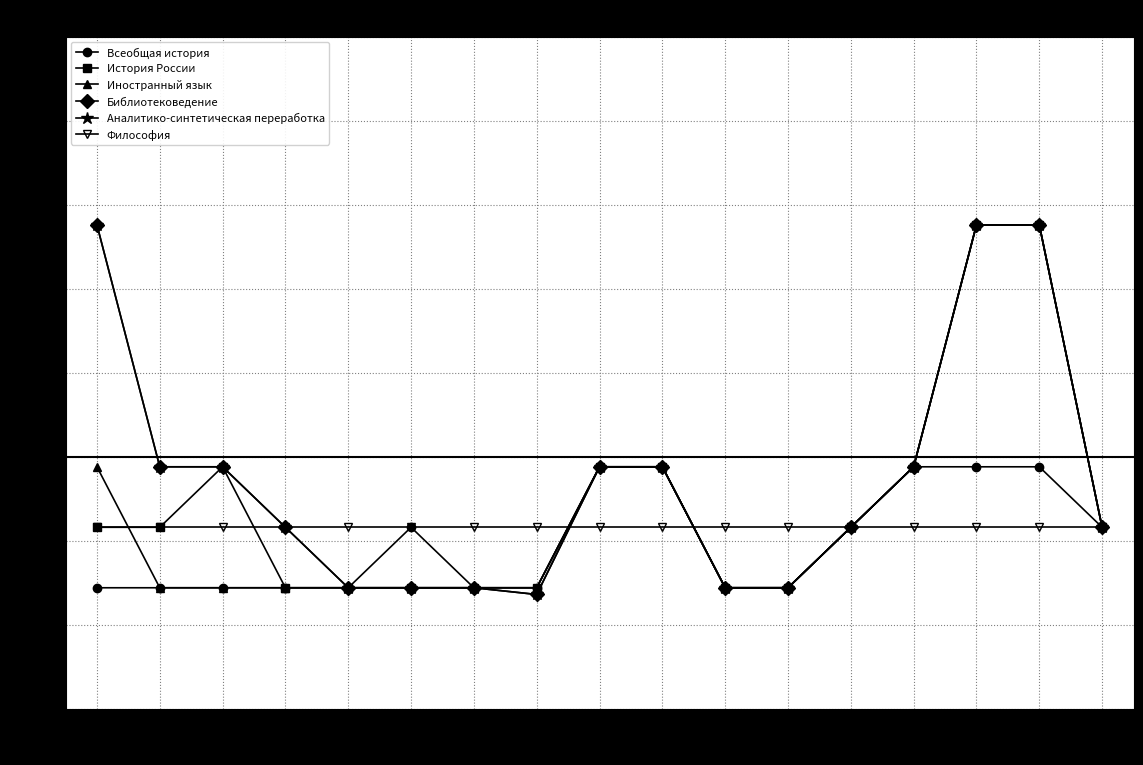

Is this an area chart (filled region under the line)?

No